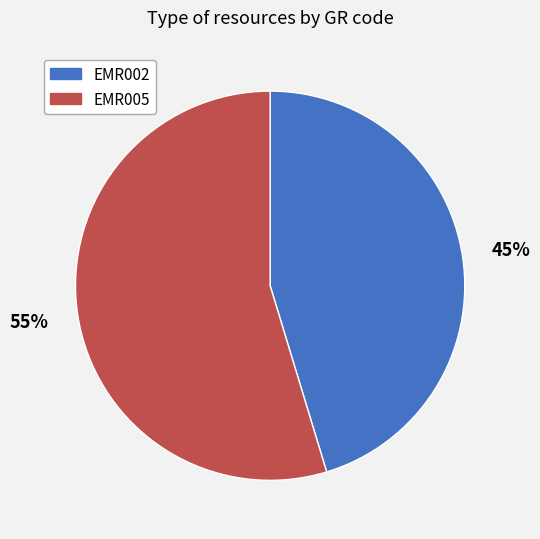

Which slice represents more than half of the pie?

EMR005